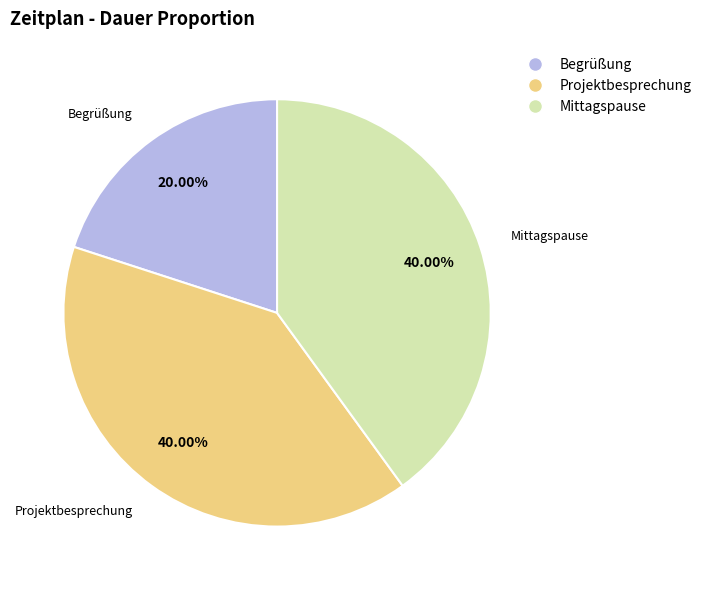

To the nearest percent, what is the difference between the Begrüßung and Projektbesprechung slice percentages?

20%